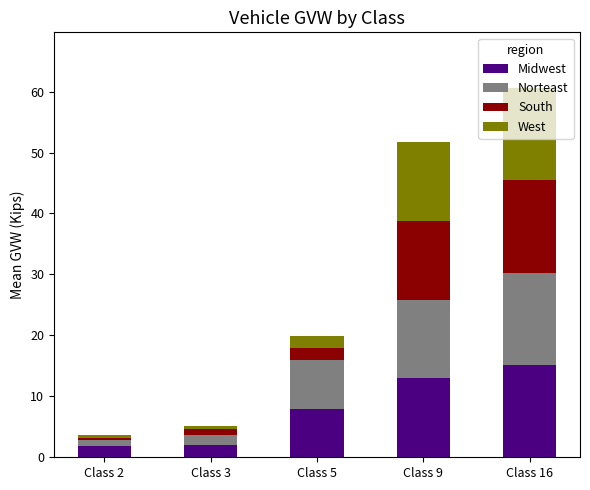

The Midwest series shows 5.1 at Class 5. True or false?

False